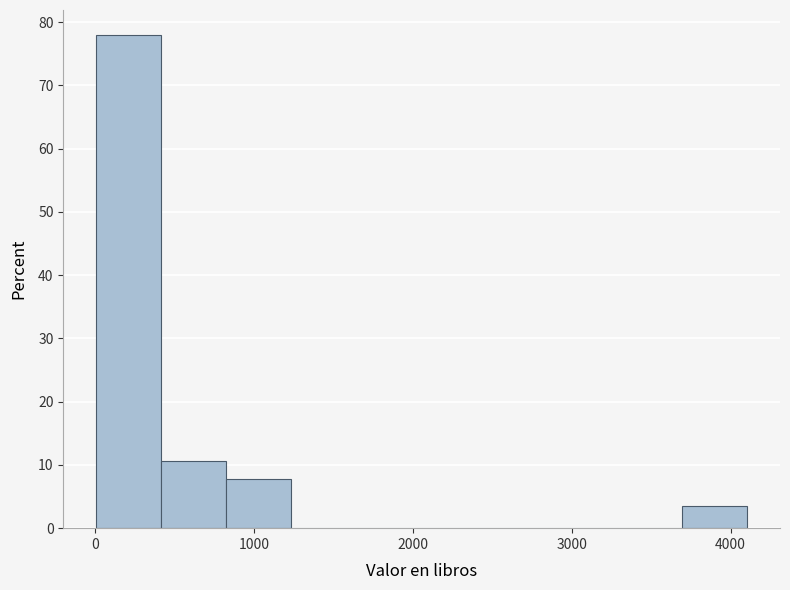

How tall is the bar that spans 400 to 800 on the x-axis? Neither the bar edges nor the heights are printed on the chart, so give them approximately, as read against the axes.

11